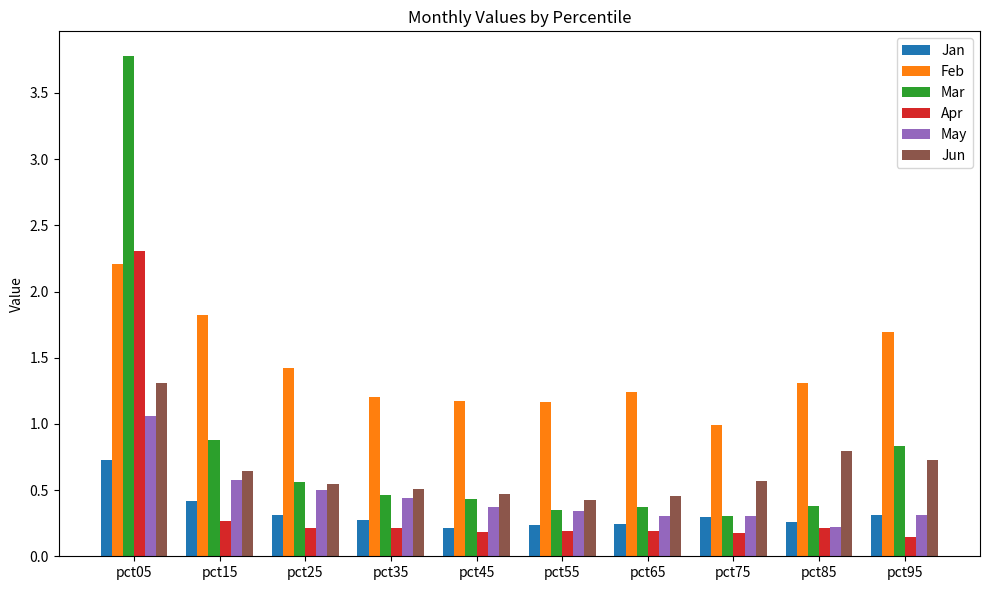

At how many categories does at least one series exceed 0?

10